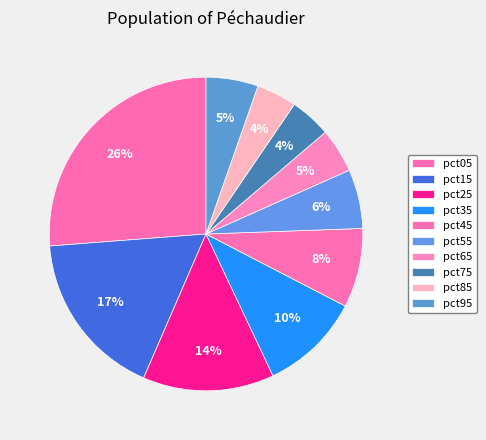

How many slices are in this pie chart?

10